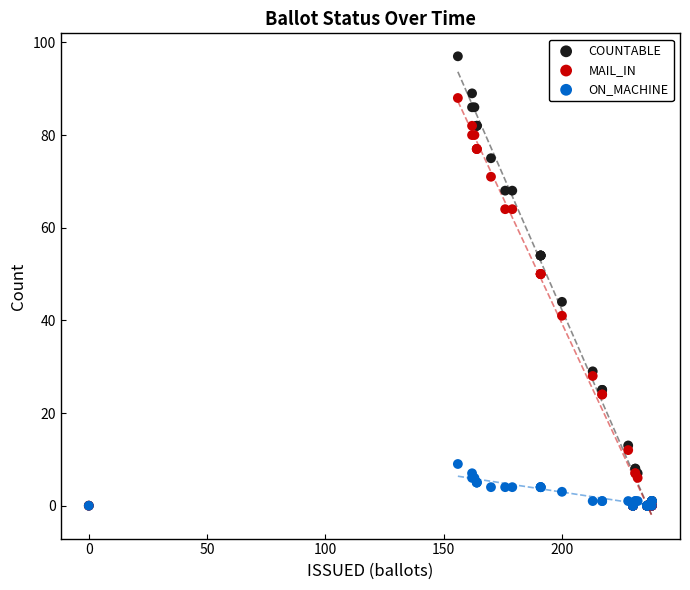

What are all the series names shown in the legend?

COUNTABLE, MAIL_IN, ON_MACHINE